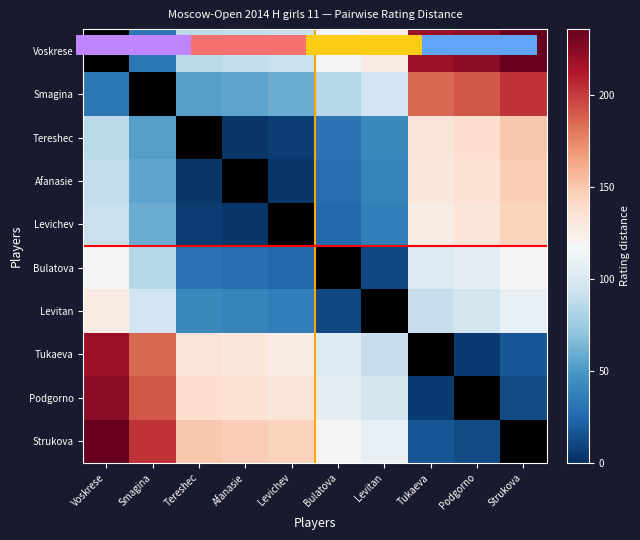

Rank the series by their maximum value, from lowest to highest.

Bulatova, Levitan, Levichev, Afanasie, Tereshec, Voskrese, Smagina, Tukaeva, Podgorno, Strukova